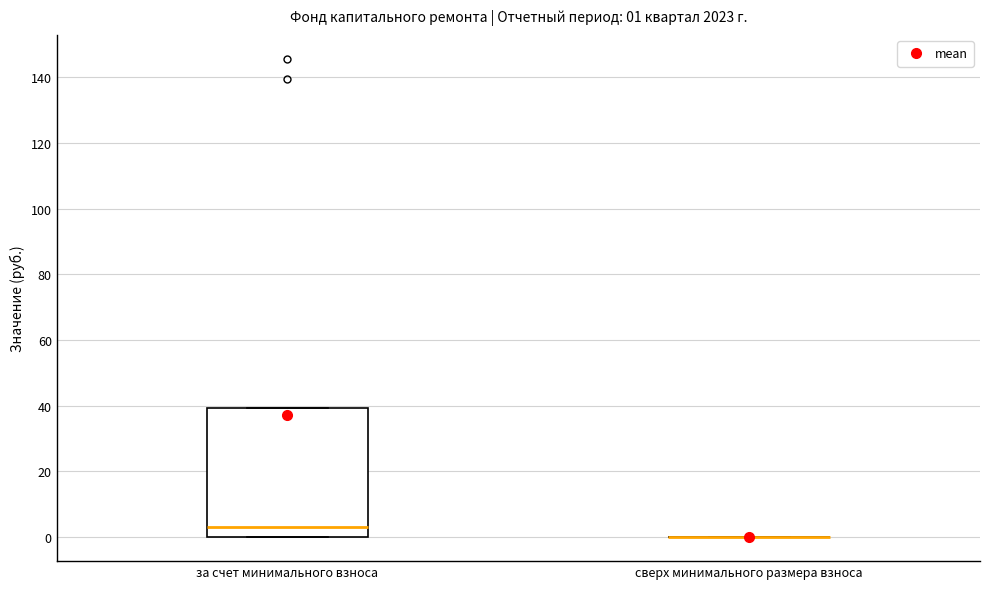

Comparing the boxes themselves (not the whiskers), which one is the tallest?

за счет минимального взноса